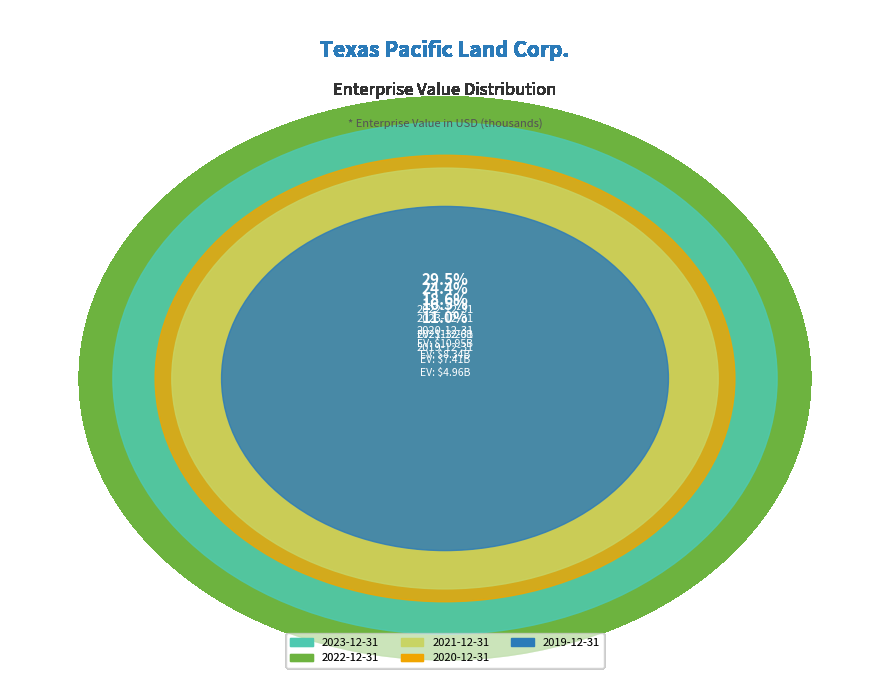

To the nearest percent, what percentage of the pie is 2022-12-31?

30%